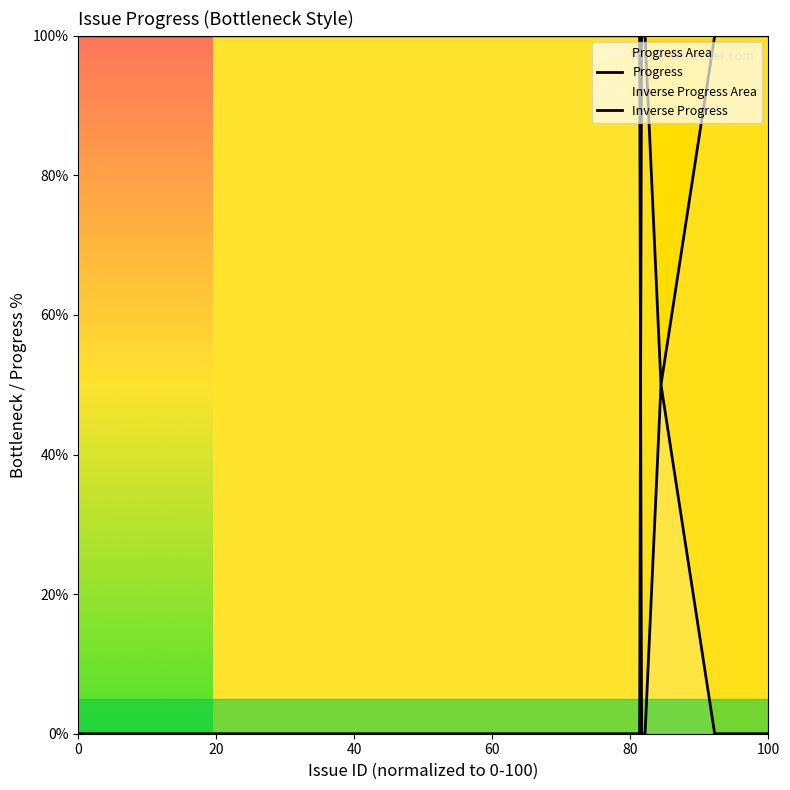

What is the total value across all series at 0?

100